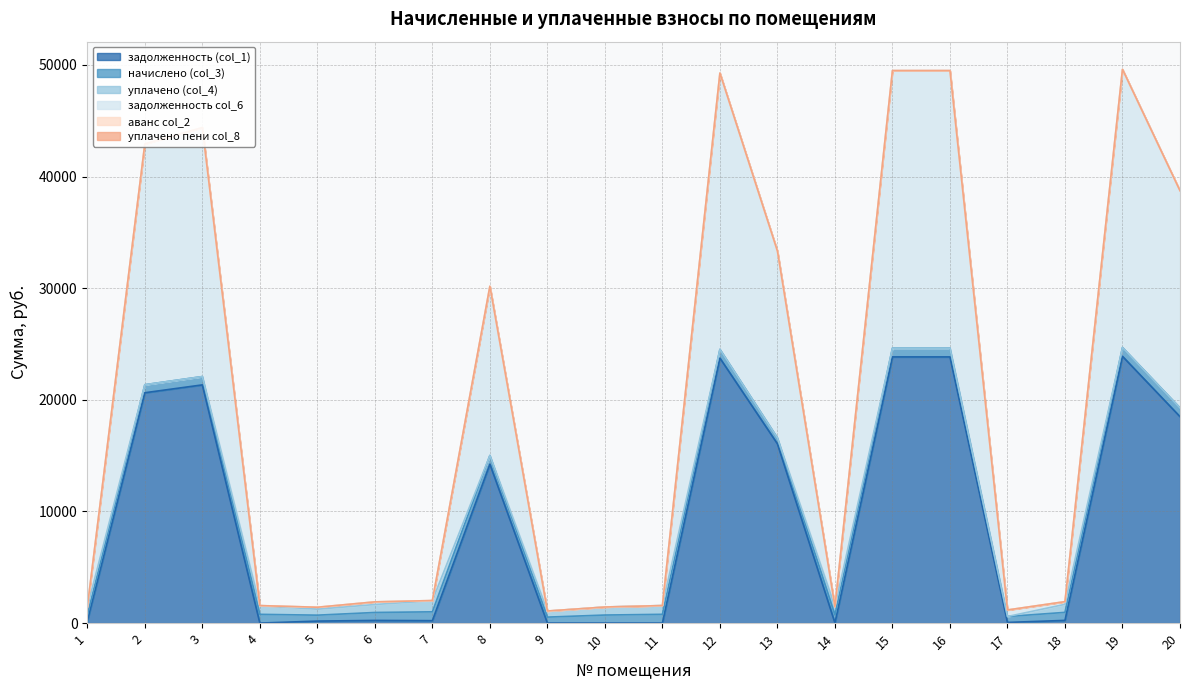

Between 16 and 18, which series saw the biggest shift?

задолженность col_6